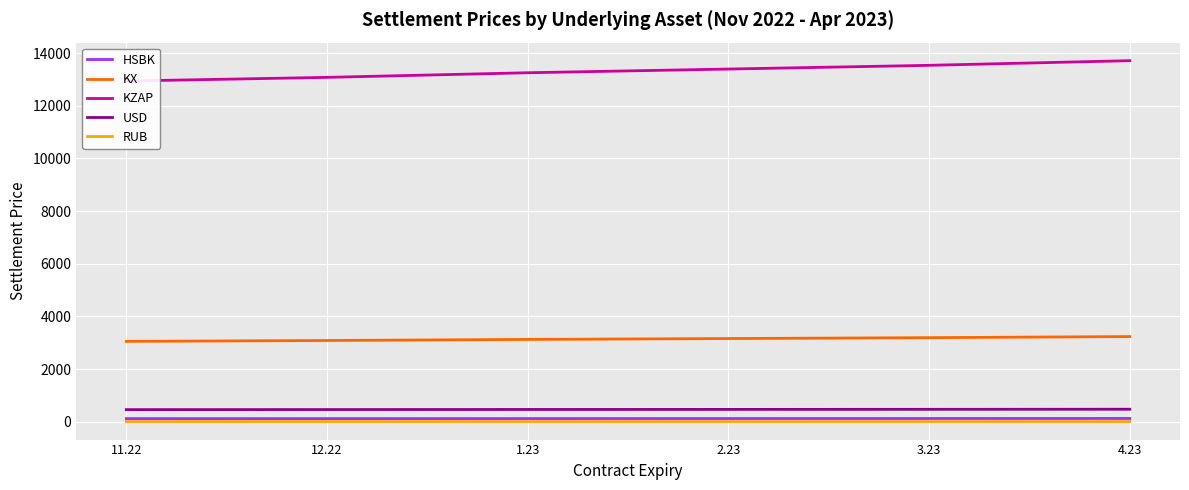

Is the value of HSBK at 11.22 greater than the value of KX at 12.22?

No